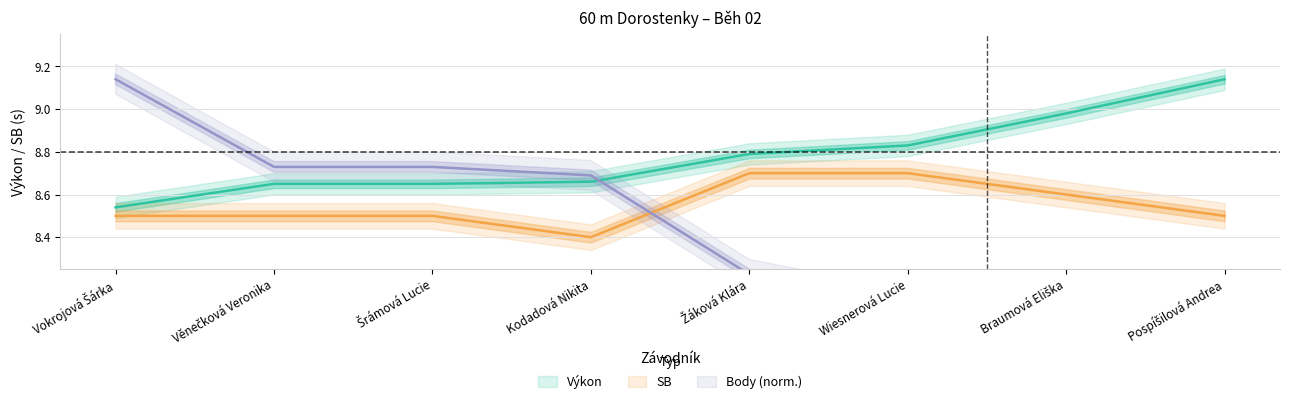

What is the maximum value shown in the chart?

9.1